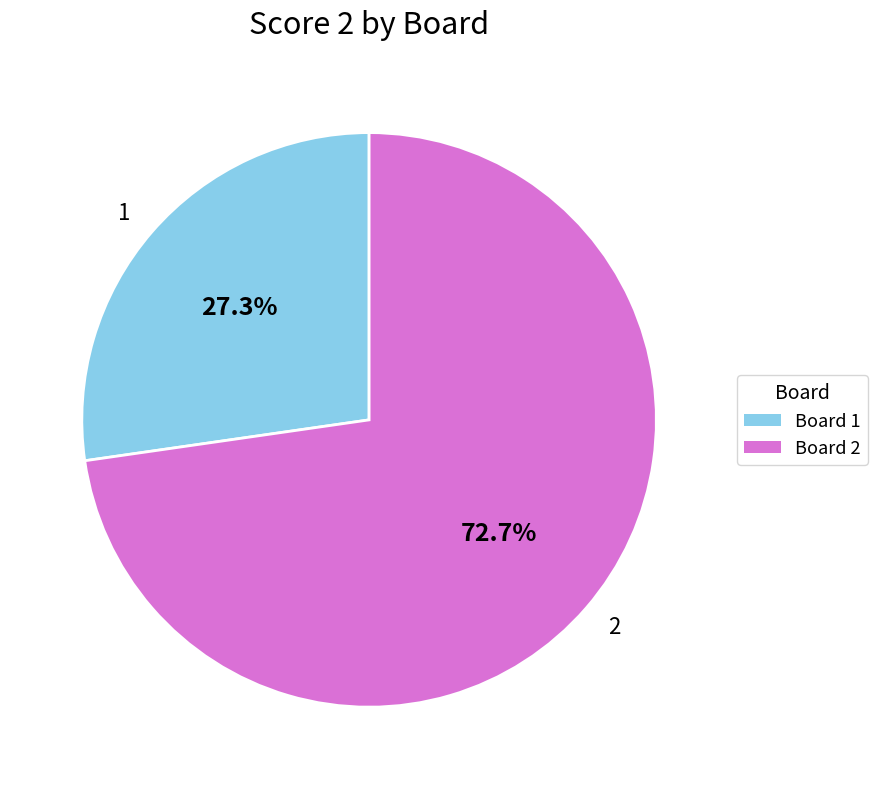

What is the smallest slice in the pie chart?

1